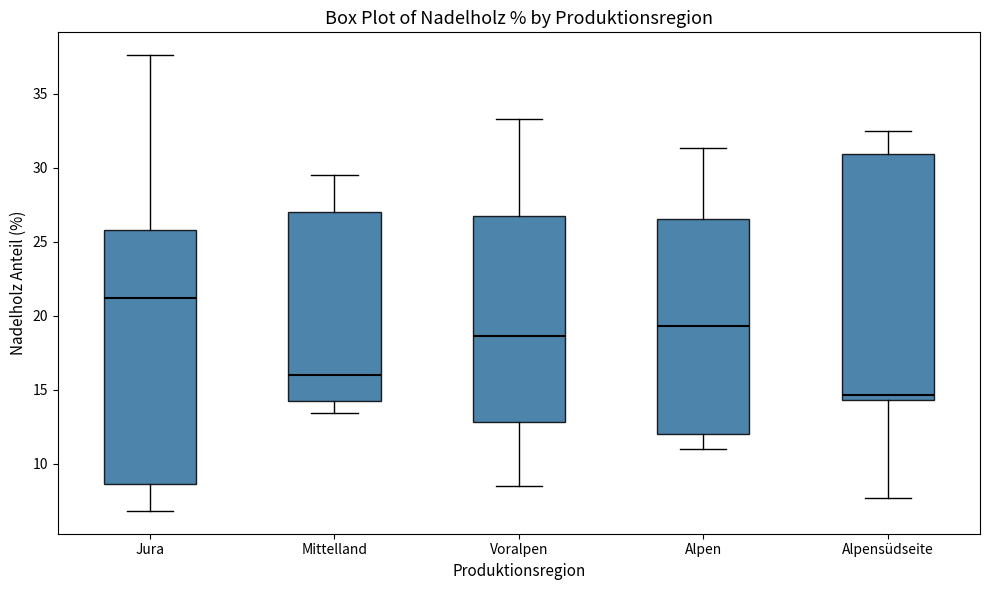

Which box has the lowest median line?

Alpensüdseite